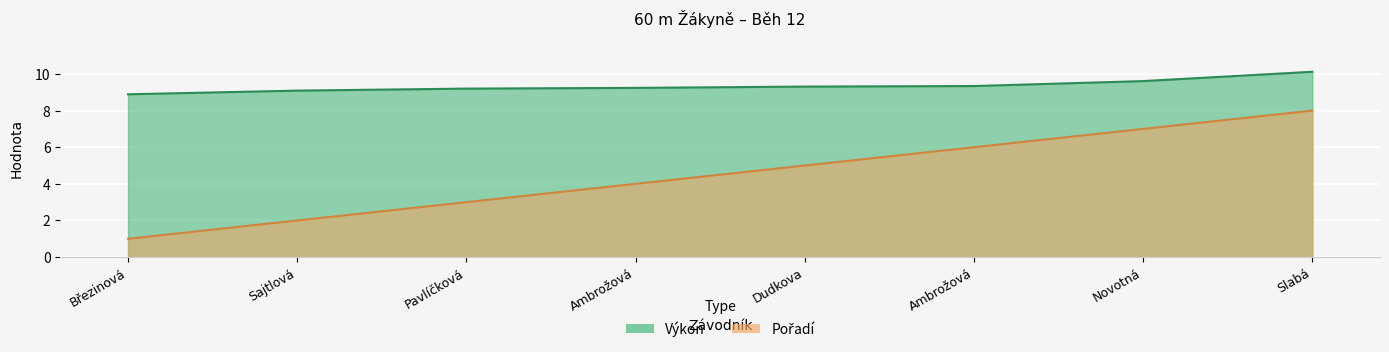

Between Slabá and Březinová, which is larger?

Slabá